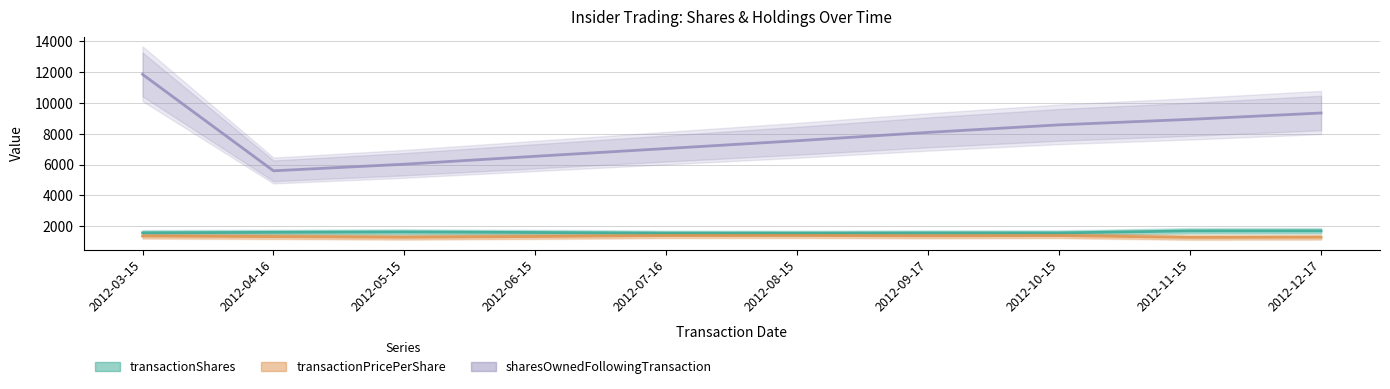

What value does the transactionPricePerShare series have at 2012-06-15?

1326.4